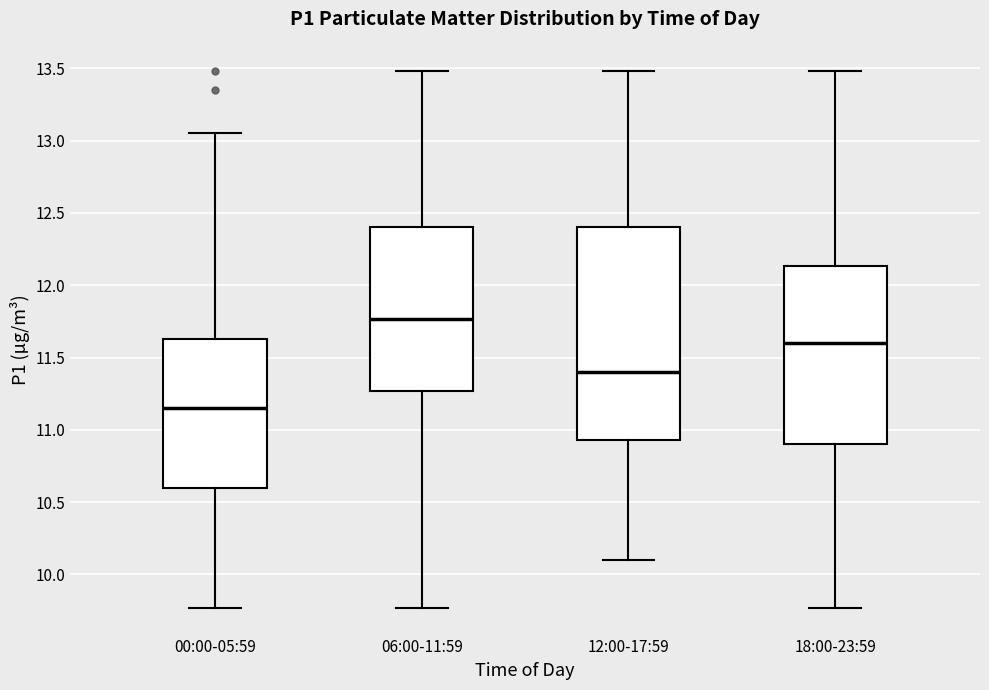

Which box is the tallest, from its lower edge to its upper edge?

12:00-17:59